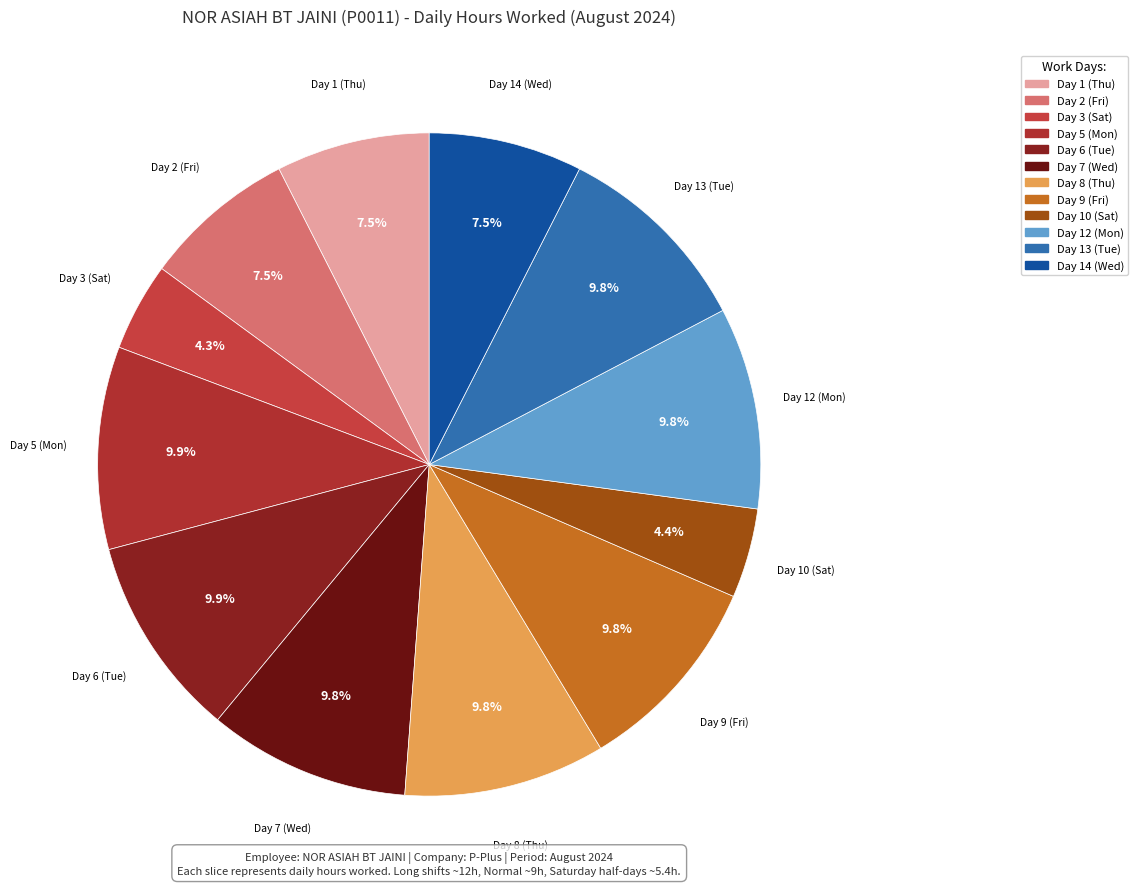

To the nearest percent, what is the difference between the largest and smallest slice percentages?

6%